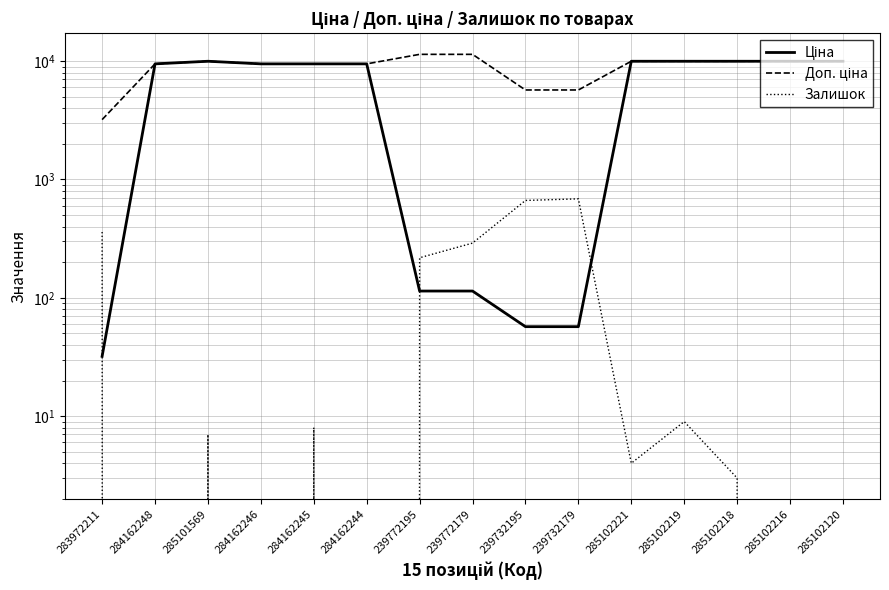

Rank the series by their maximum value, from lowest to highest.

Залишок, Ціна, Доп. ціна